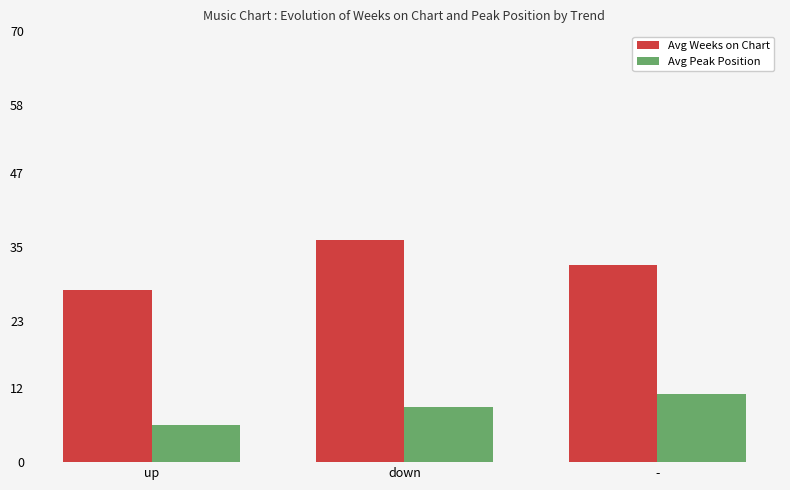

What is the difference between the Avg Weeks on Chart values at up and -?

4